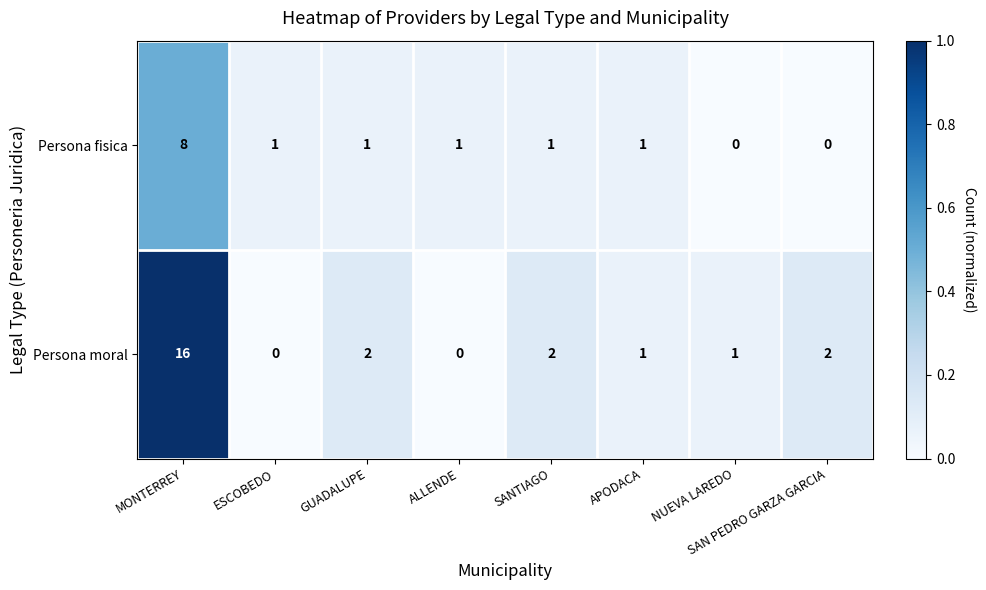

At which category does the chart reach its peak across all series?

MONTERREY